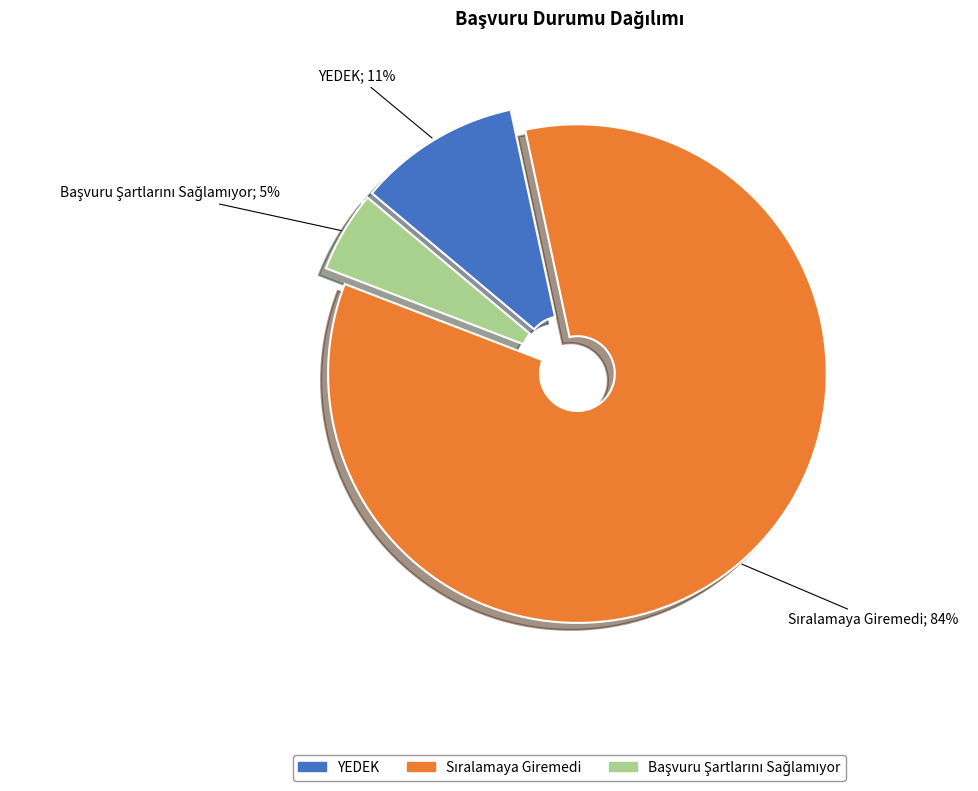

To the nearest percent, what is the difference between the largest and smallest slice percentages?

79%